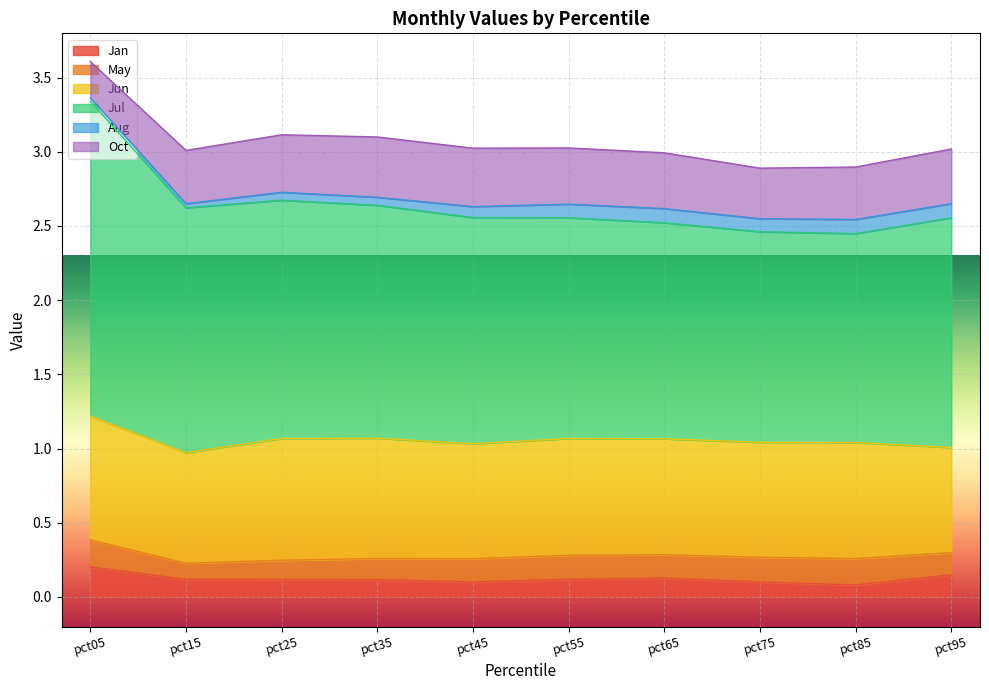

The value of Jun at pct05 is 0.8. True or false?

True